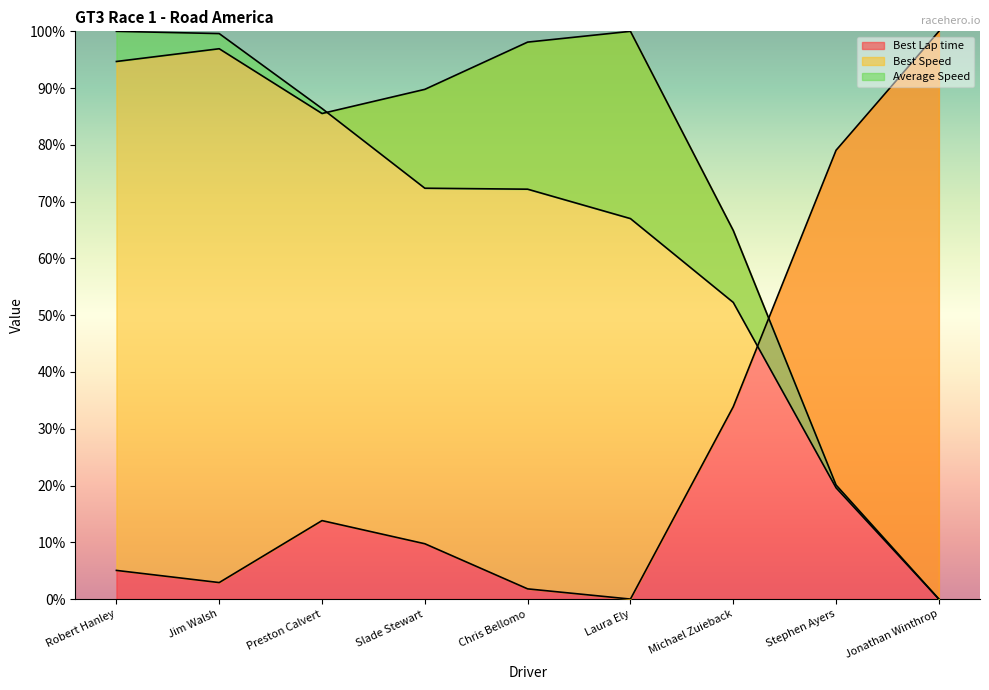

What is the difference between the highest and lowest values at Jim Walsh?

96.7